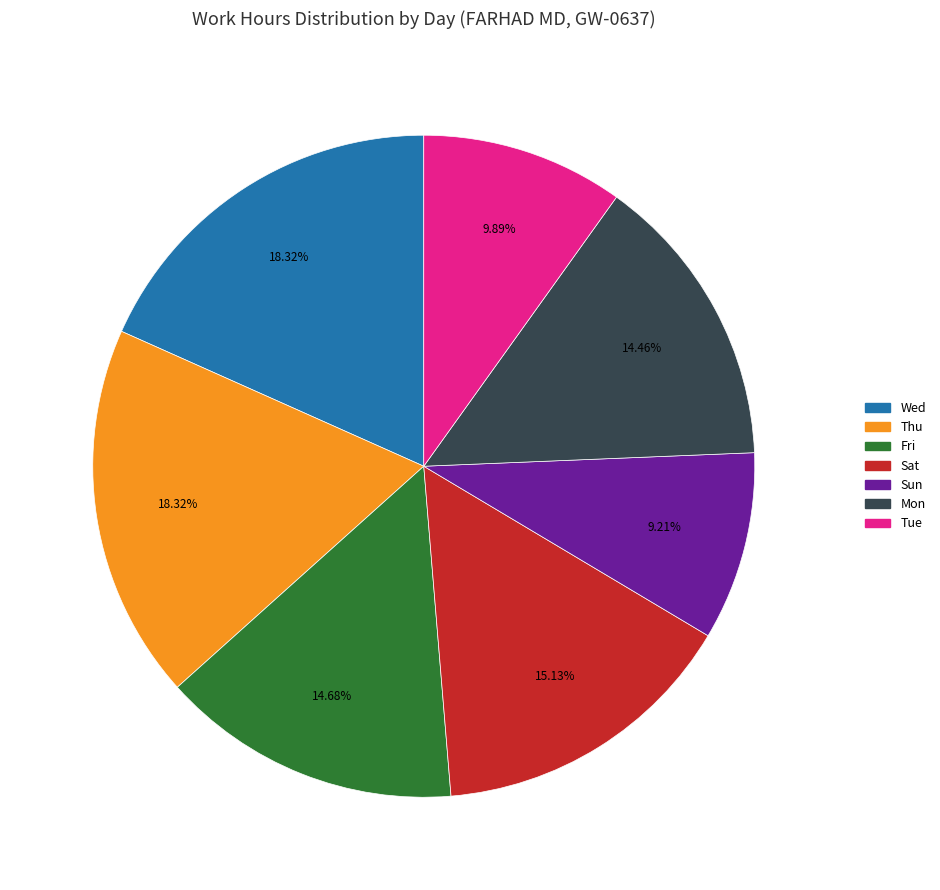

Is there a majority slice in this chart?

No